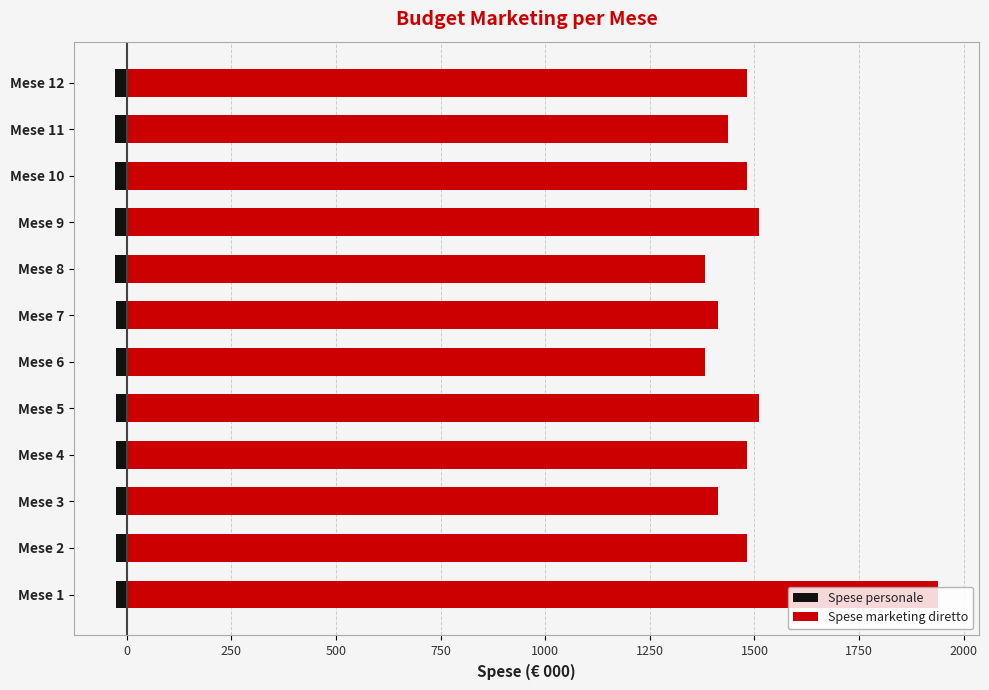

List the series in order of their peak value, highest first.

Spese marketing diretto, Spese personale